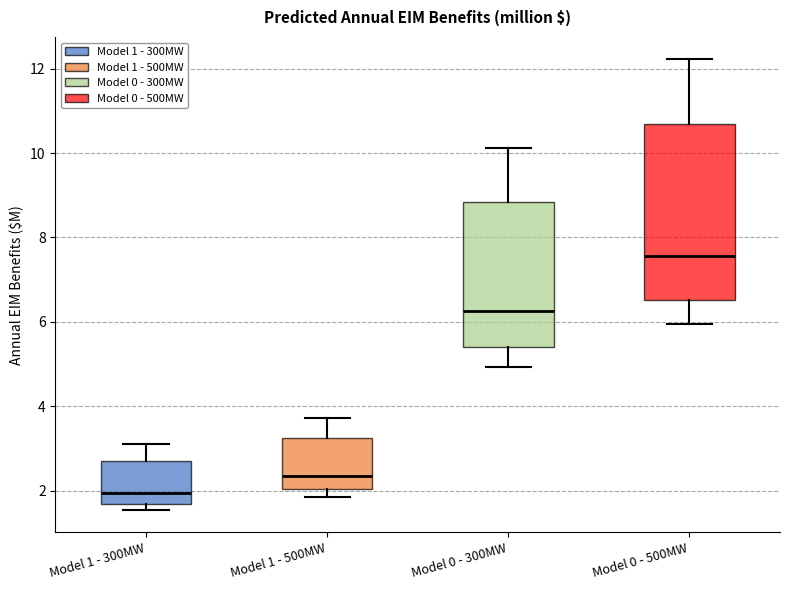

Comparing the boxes themselves (not the whiskers), which one is the tallest?

Model 0 - 500MW